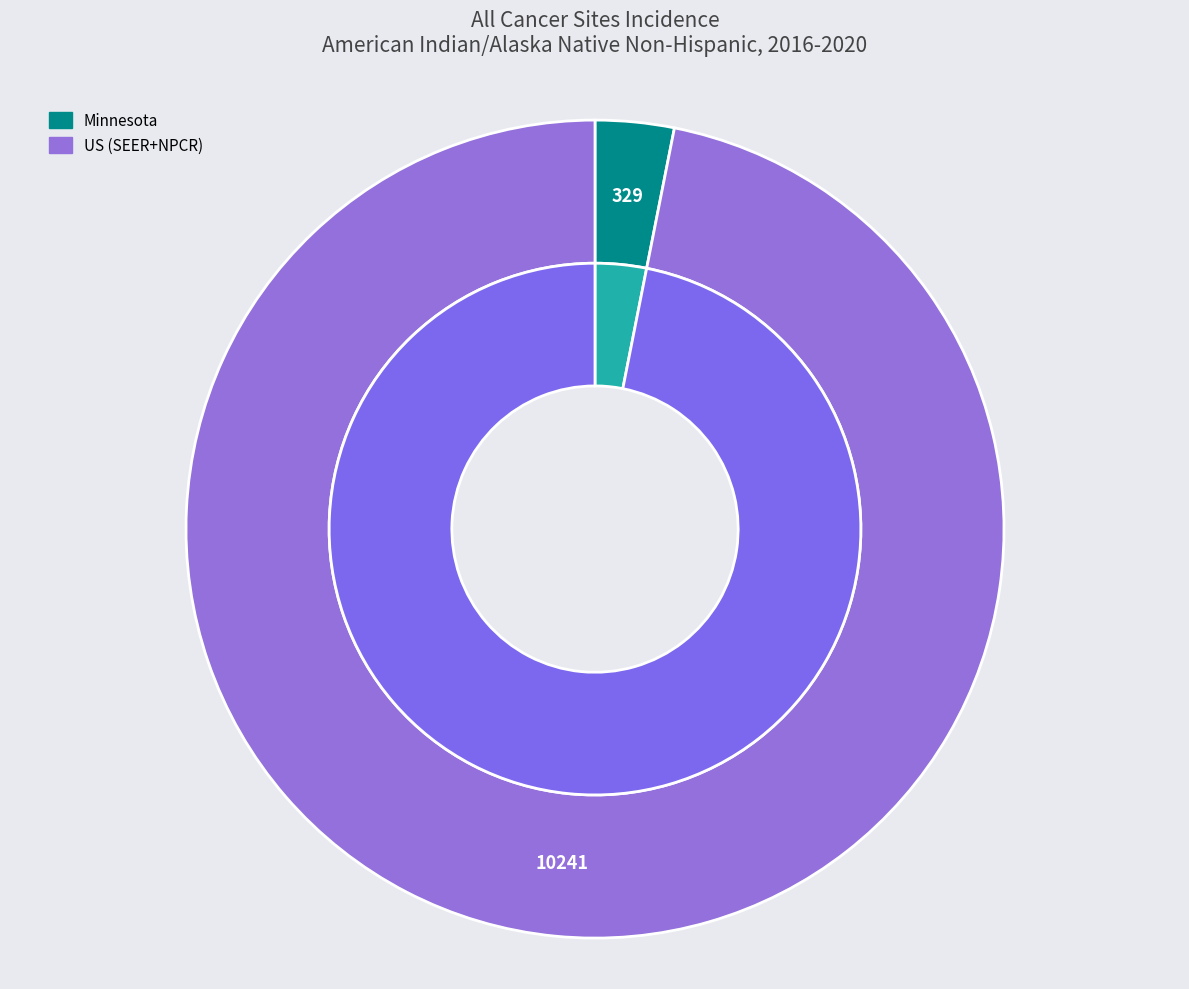

Rank the categories by value from highest to lowest.

US (SEER+NPCR), Minnesota